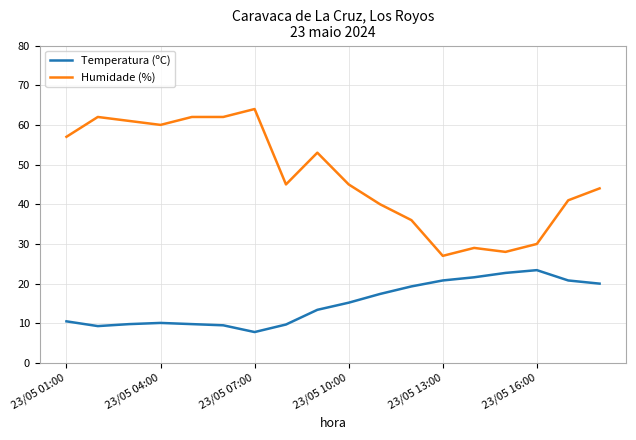

True or false: Humidade (%) and Temperatura (ºC) intersect in this chart.

False